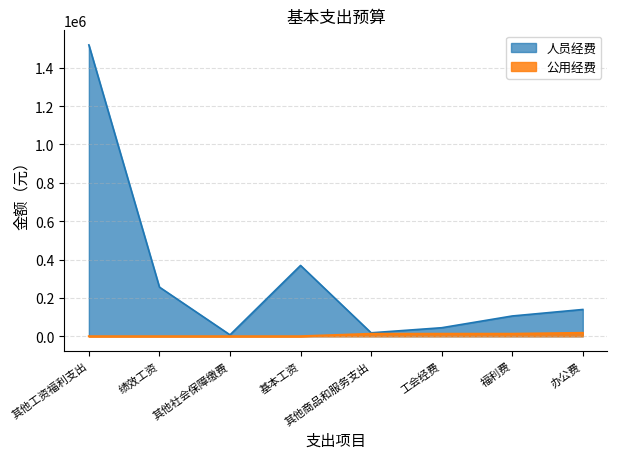

List the labels in order of 人员经费 value, smallest first.

其他社会保障缴费, 其他商品和服务支出, 工会经费, 福利费, 办公费, 绩效工资, 基本工资, 其他工资福利支出